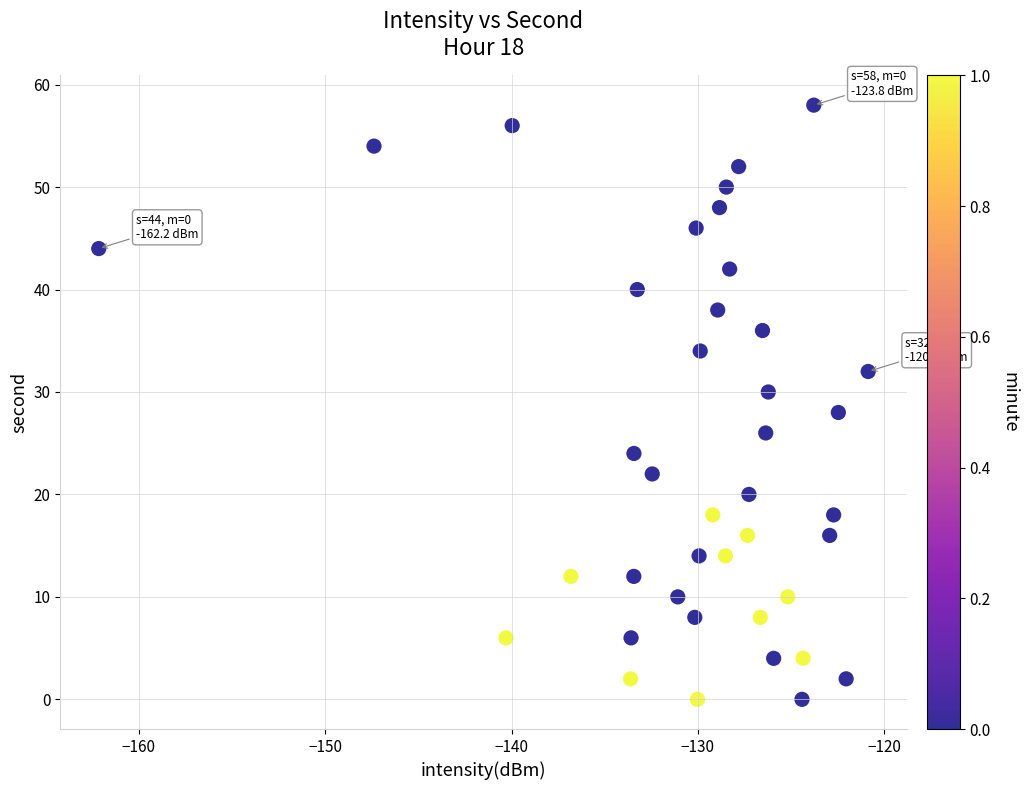

What is the range of Y values (max minus min)?

58